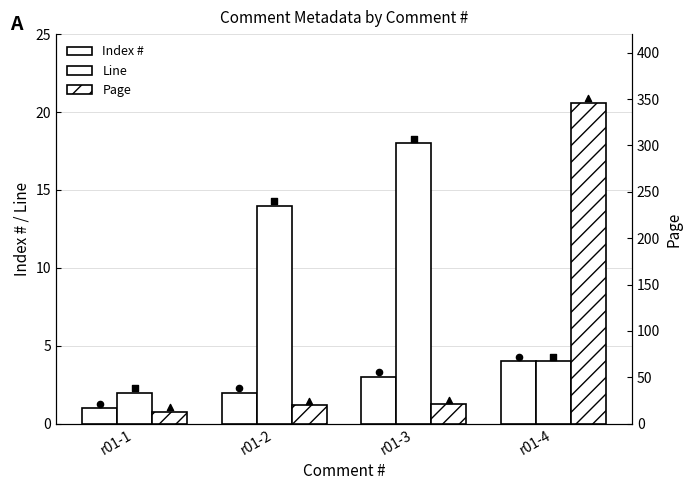

At which category is the sum across all series the highest?

r01-4